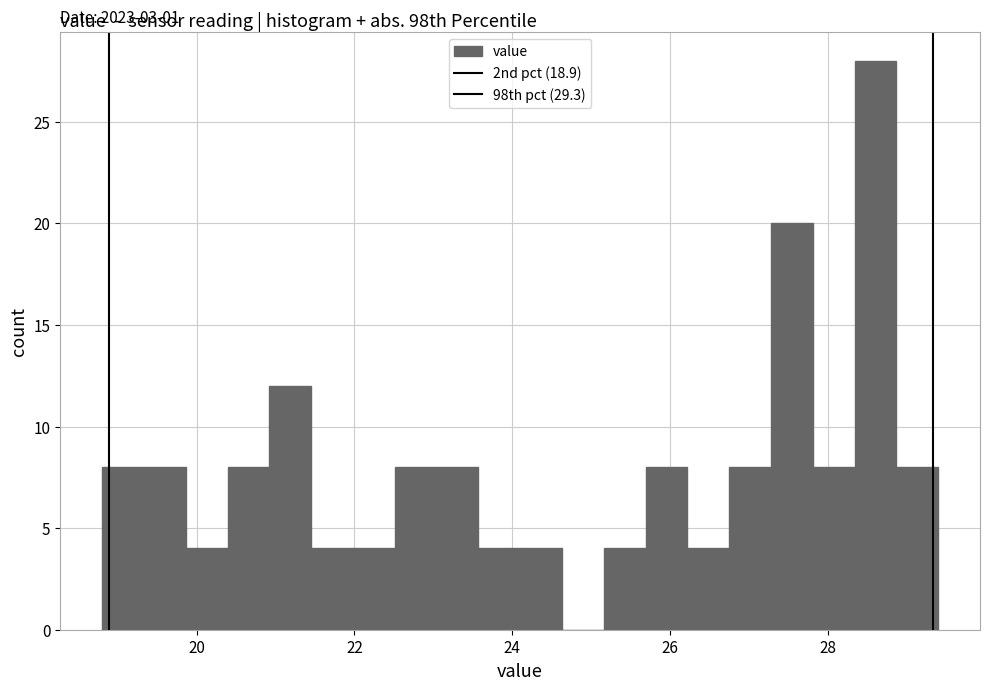

Read against the x-axis, roughly where is the centre of the tallest bar?

28.6